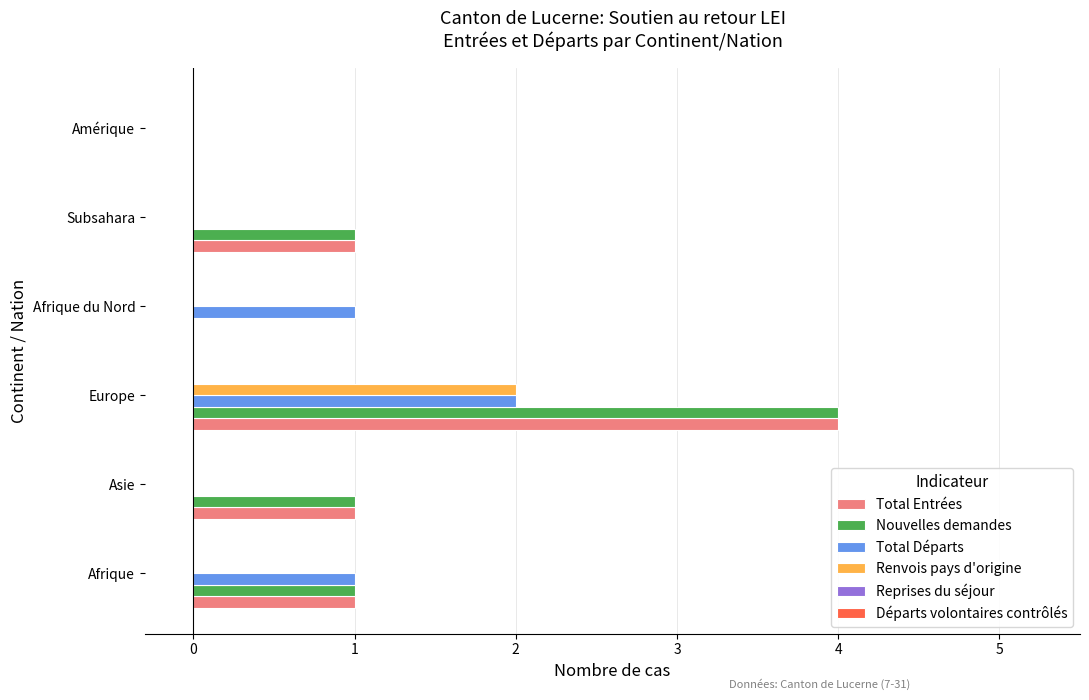

What is the total value across all series at Afrique?

3